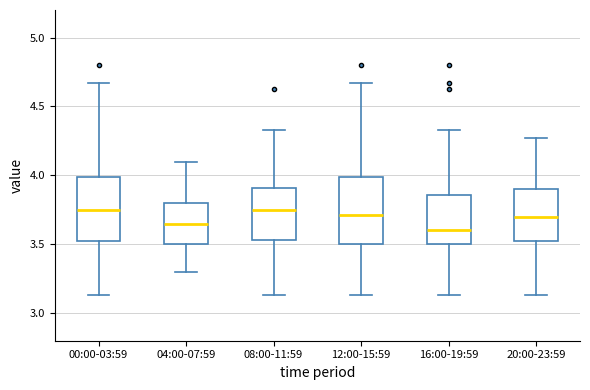

Reading left to right, transcribe this box plot: for each box, give where its median line is, the range the box spans, and where its two whiskers end, as read against the y-axis. The values are not printed on the chart, so give them approximately, as read against the axis.

00:00-03:59: median 3.75, box 3.50 to 4.00, whiskers 3.15 to 4.65
04:00-07:59: median 3.65, box 3.50 to 3.80, whiskers 3.30 to 4.10
08:00-11:59: median 3.75, box 3.55 to 3.90, whiskers 3.15 to 4.35
12:00-15:59: median 3.70, box 3.50 to 4.00, whiskers 3.15 to 4.65
16:00-19:59: median 3.60, box 3.50 to 3.85, whiskers 3.15 to 4.35
20:00-23:59: median 3.70, box 3.50 to 3.90, whiskers 3.15 to 4.25